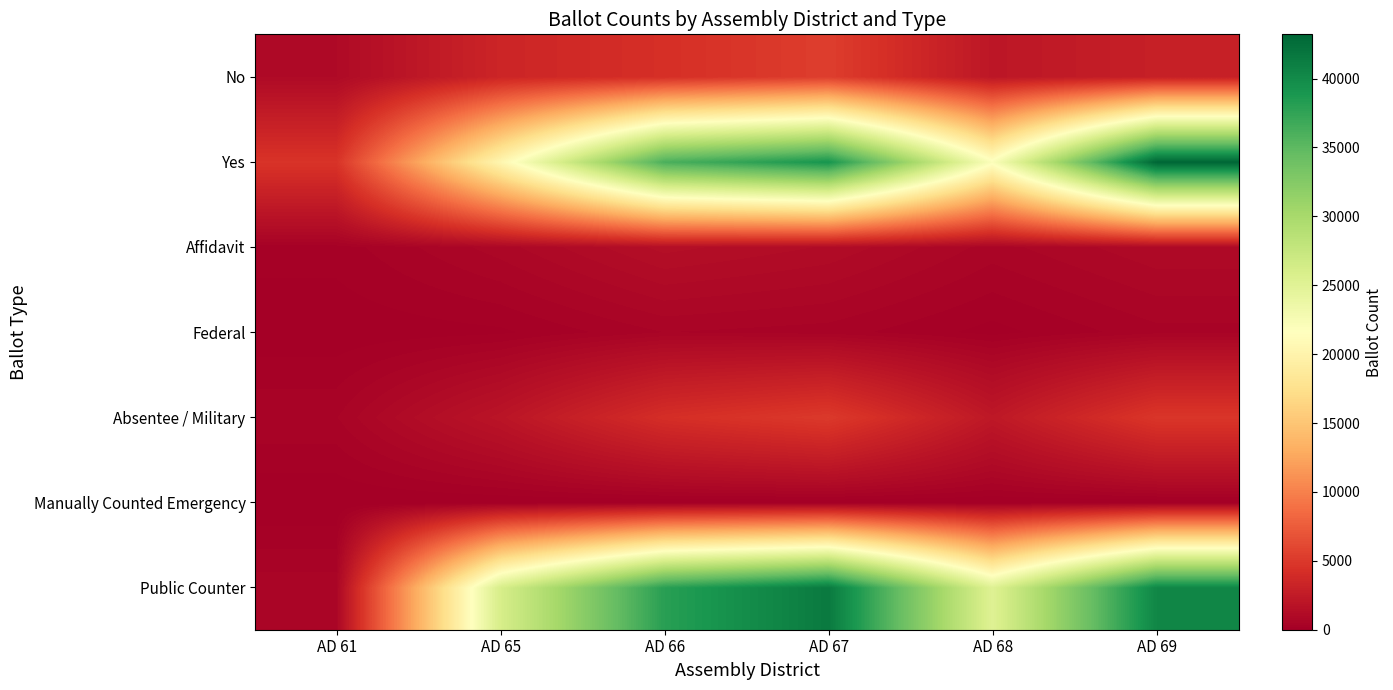

Reading left to right, what are all the values shown in this chart?

Public Counter: AD 61=618	AD 65=26023	AD 66=38002	AD 67=41501	AD 68=25188	AD 69=40351
Manually Counted Emergency: AD 61=0	AD 65=0	AD 66=0	AD 67=0	AD 68=0	AD 69=0
Absentee / Military: AD 61=490	AD 65=1952	AD 66=4180	AD 67=5091	AD 68=2239	AD 69=4802
Federal: AD 61=37	AD 65=128	AD 66=504	AD 67=421	AD 68=97	AD 69=447
Affidavit: AD 61=245	AD 65=763	AD 66=1416	AD 67=1159	AD 68=603	AD 69=980
Yes: AD 61=4620	AD 65=20358	AD 66=36095	AD 67=39090	AD 68=22020	AD 69=43208
No: AD 61=1001	AD 65=3415	AD 66=4274	AD 67=5382	AD 68=2119	AD 69=2925